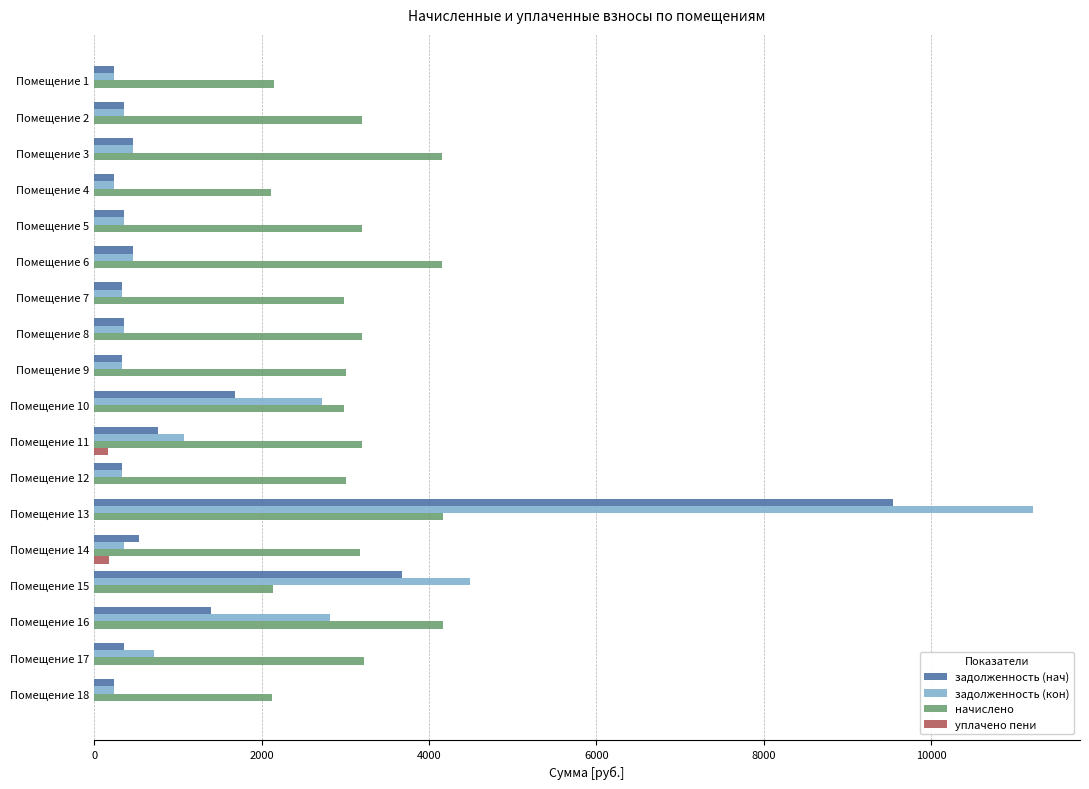

What are all the series names shown in the legend?

задолженность (нач), задолженность (кон), начислено, уплачено пени